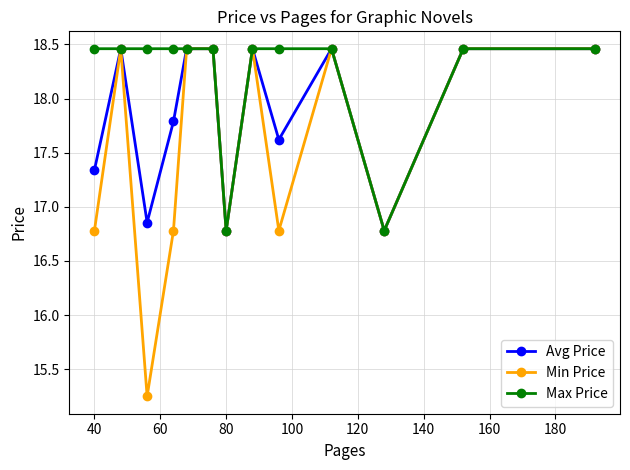

In Avg Price, how many points are lower than both neighbors (excluding endpoints)?

4